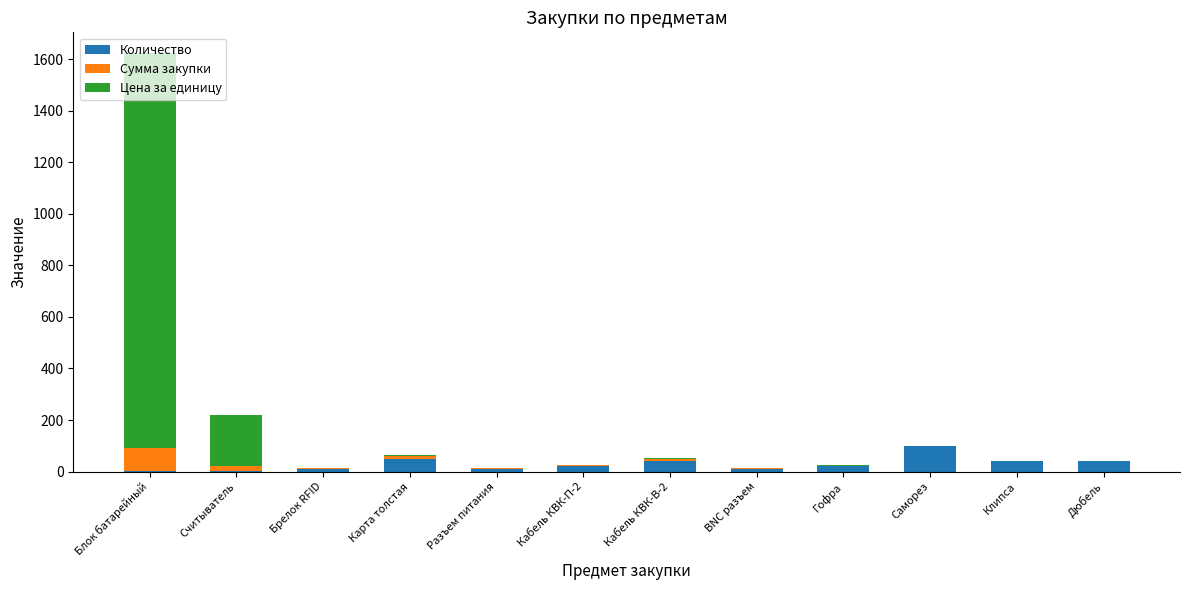

True or false: Количество has a value of 50.0 at Карта толстая.

True